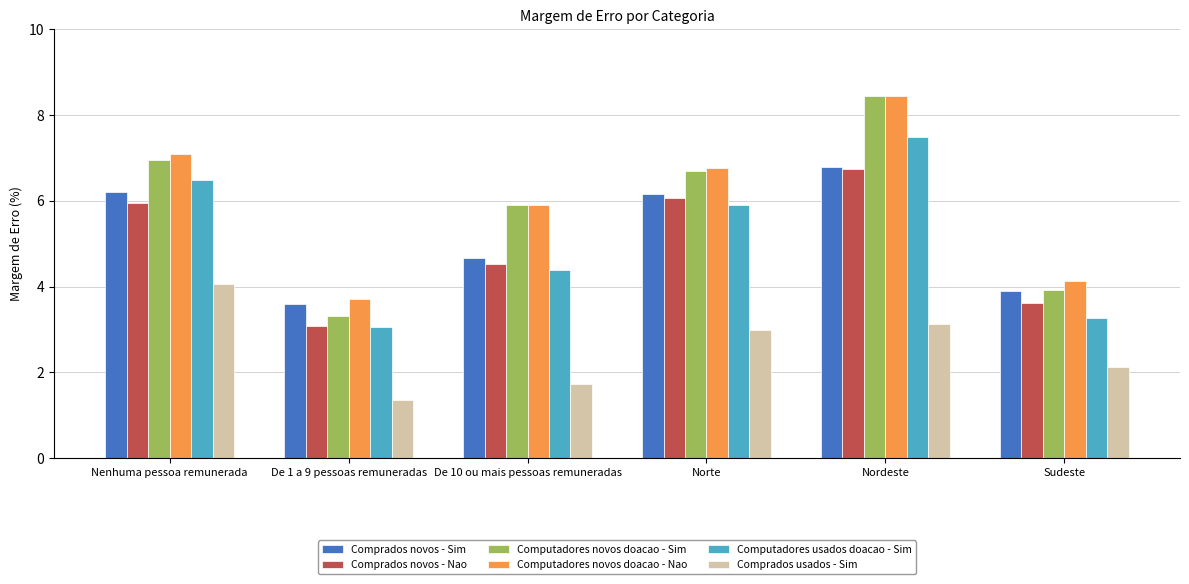

What is the difference between the maximum and minimum values in the Computadores novos doacao - Sim series?

5.1